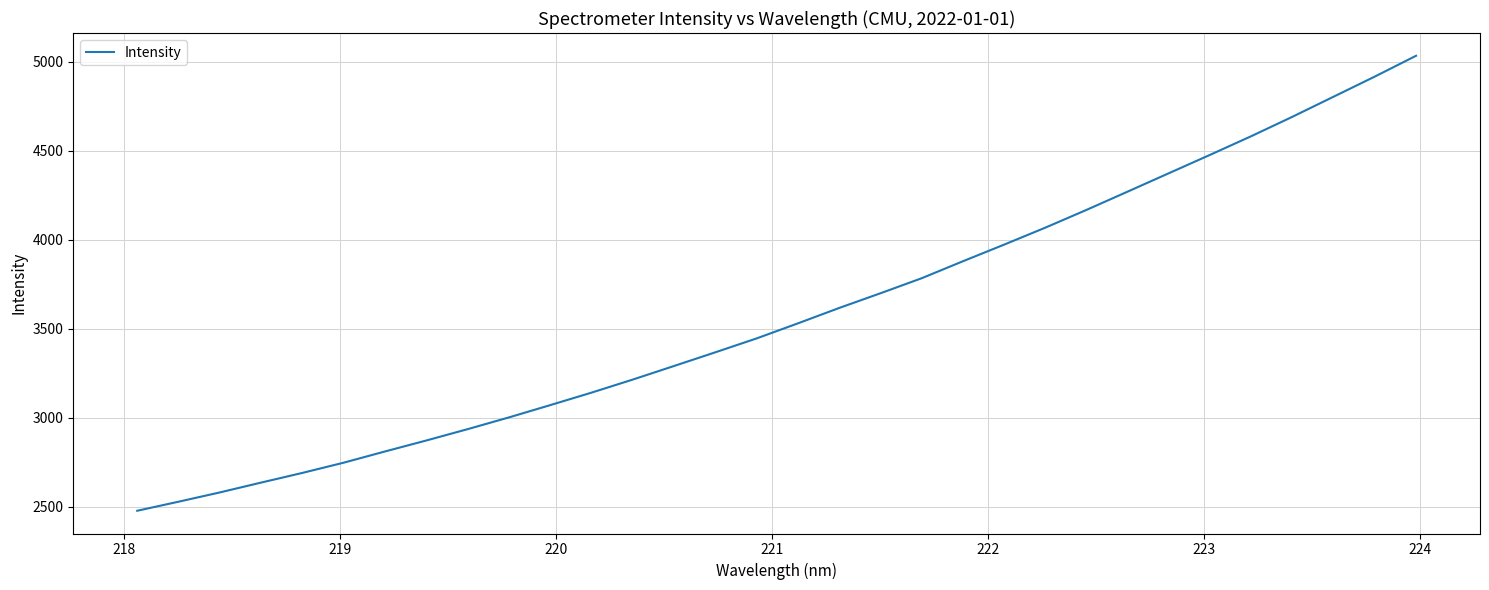

What is the minimum value shown in the chart?

2476.4